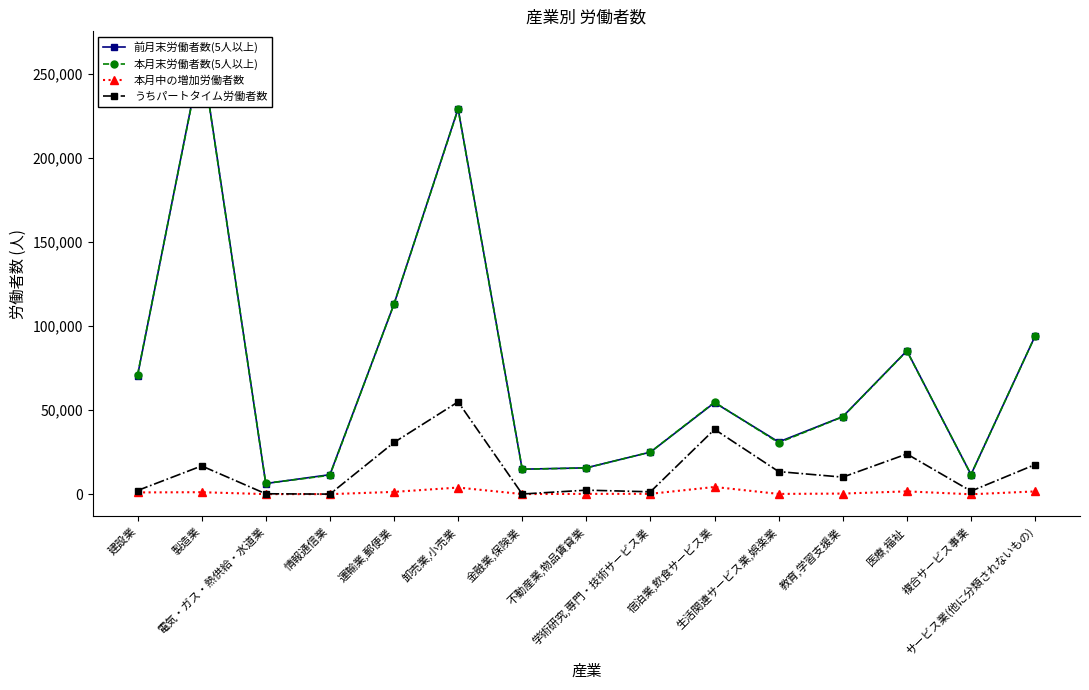

True or false: 前月末労働者数(5人以上) and うちパートタイム労働者数 intersect in this chart.

False